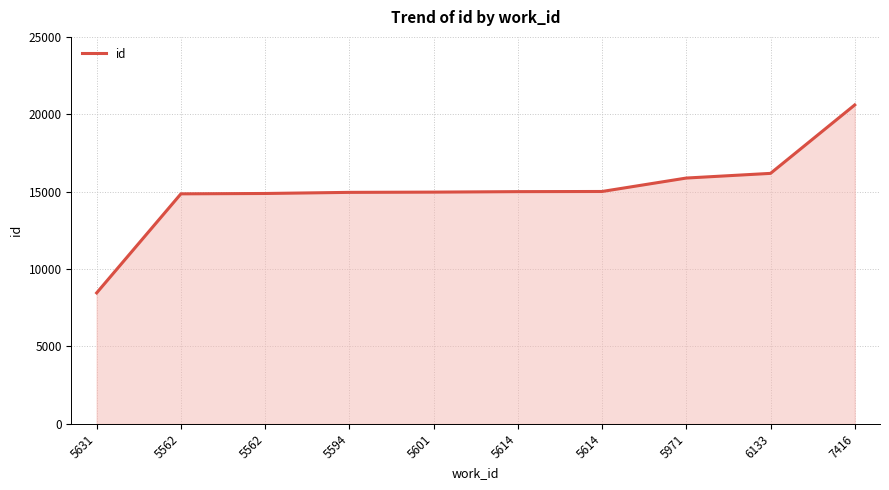

How many series are shown in this chart?

1